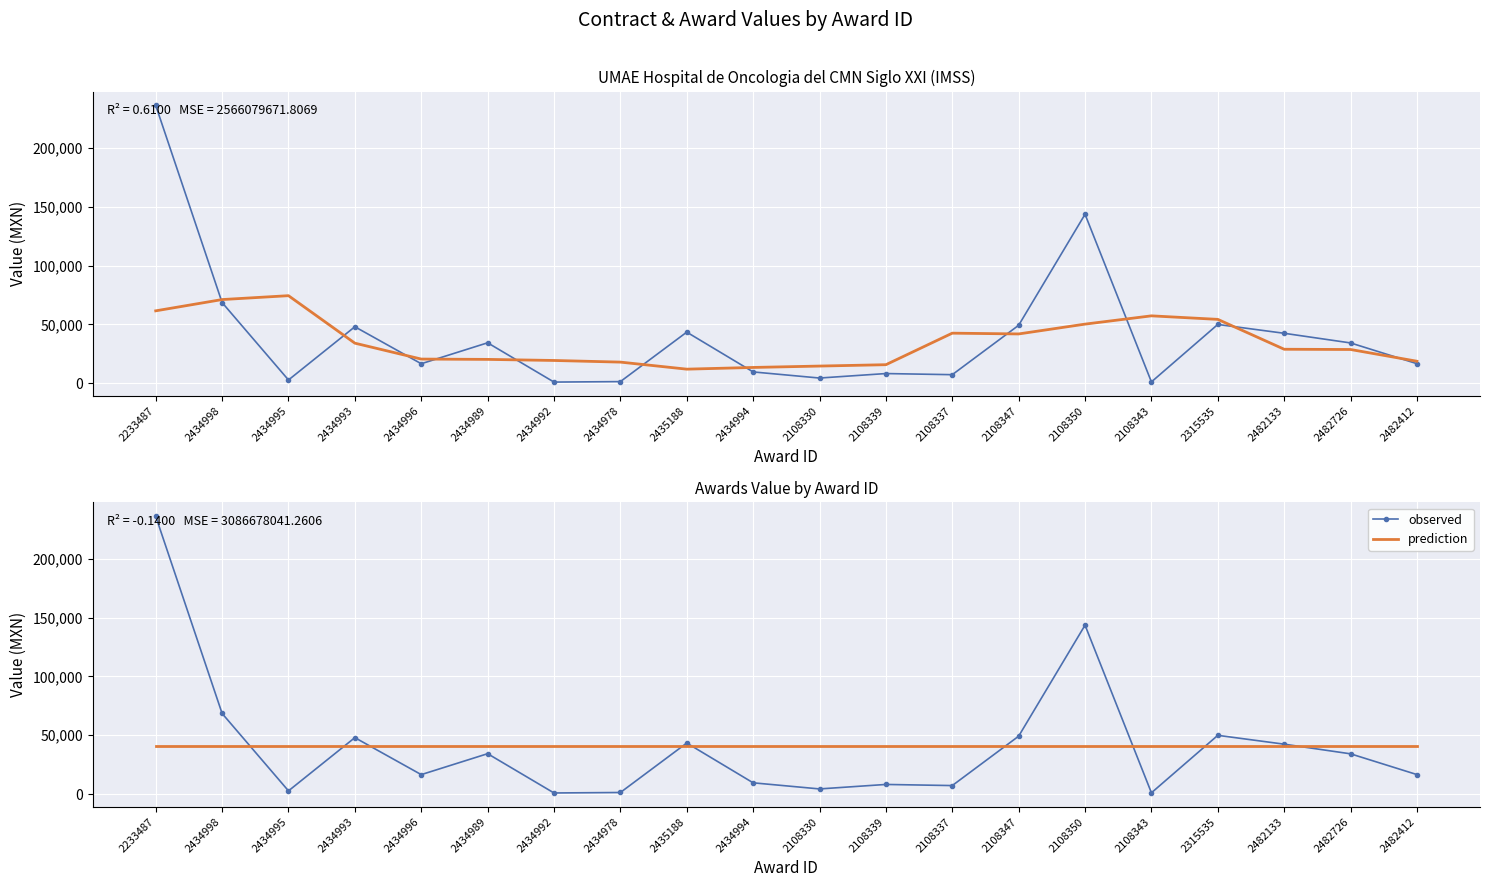

What is the value of the contracts.value.amount point at the 17th from the left?

49929.0